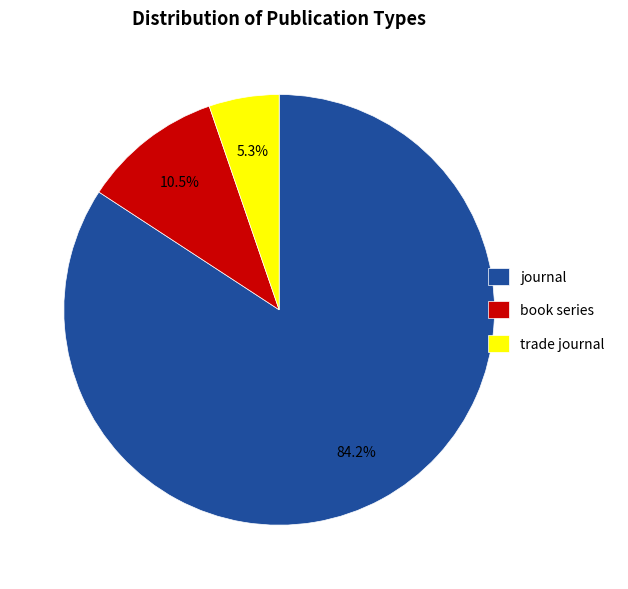

To the nearest percent, what percentage of the pie is trade journal?

5%